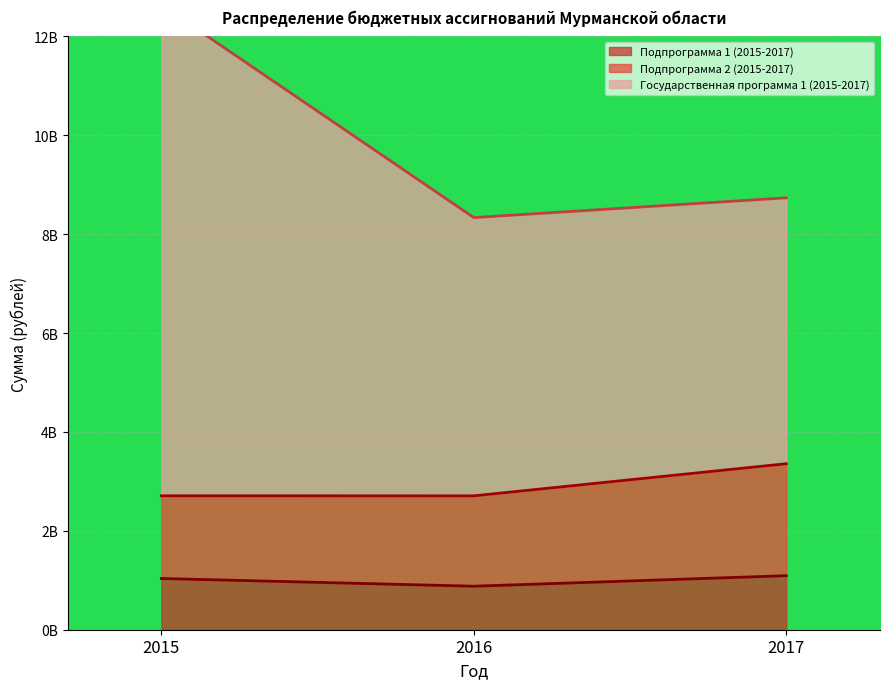

Rank the categories by Подпрограмма 1 (2015-2017) value from lowest to highest.

2016, 2015, 2017